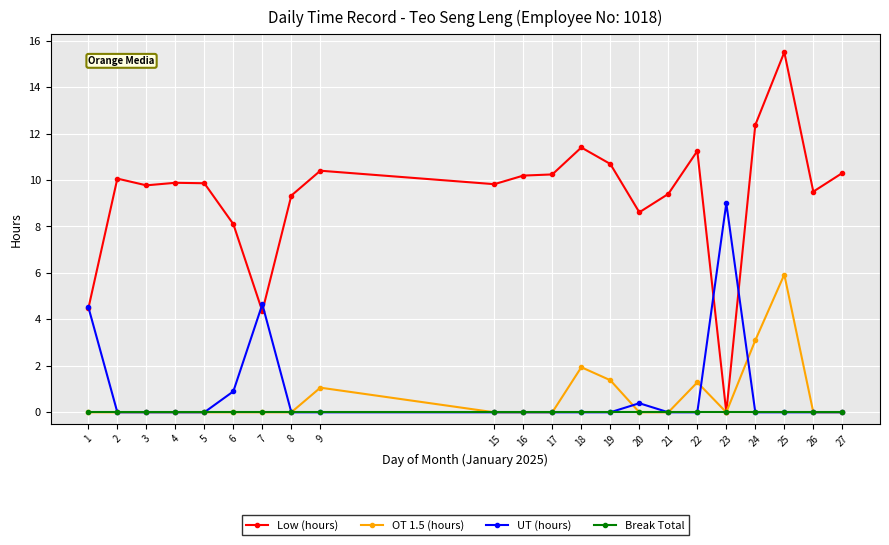

Where is Low (hours) nearest to the value 7?

6